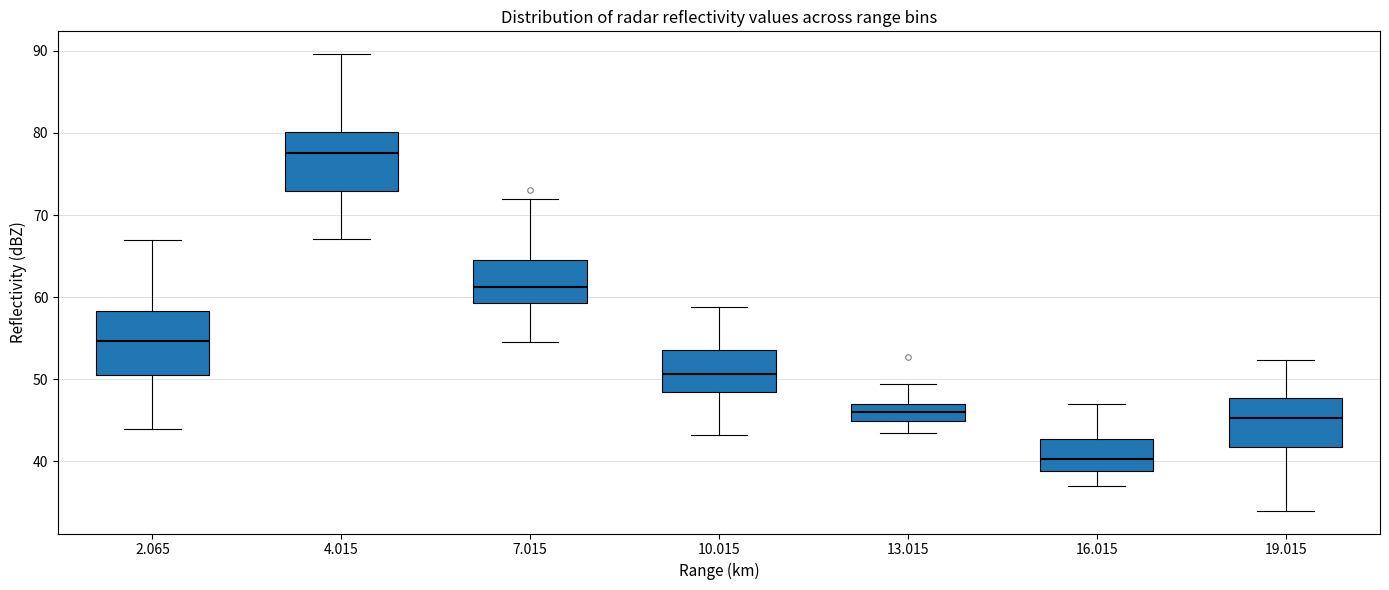

Which box's median line is the highest?

4.015